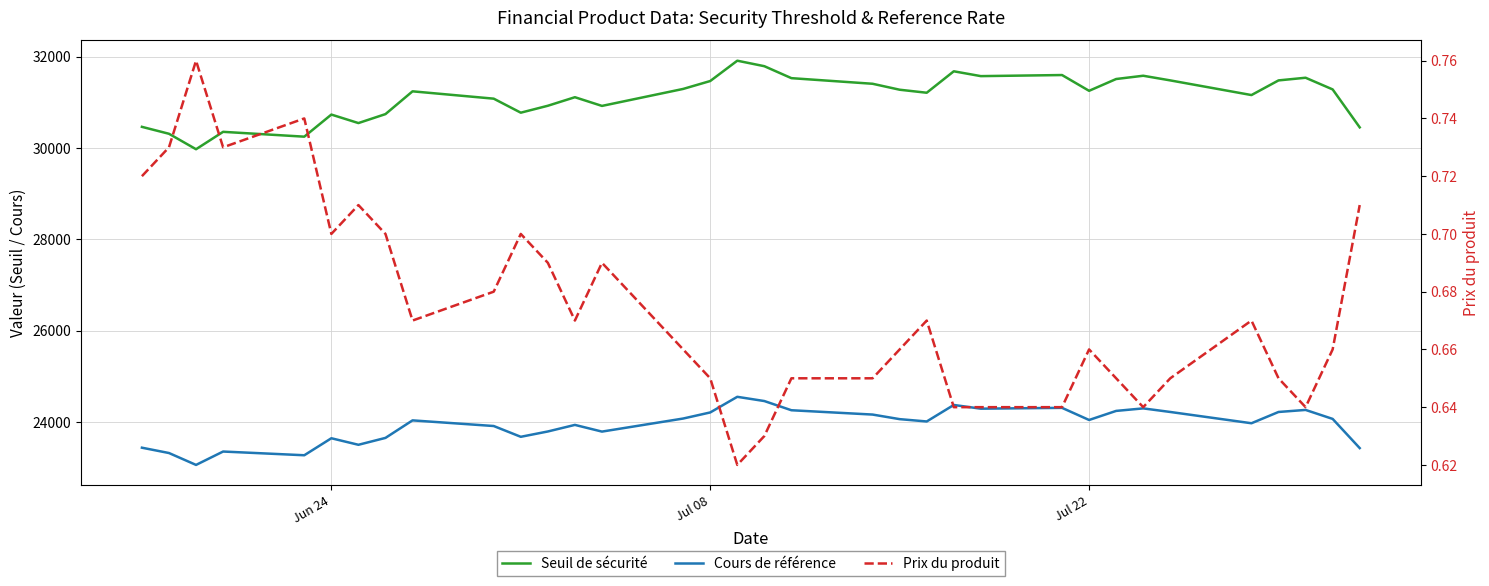

What is the difference between the maximum and second lowest values in the Prix du produit series?

0.1